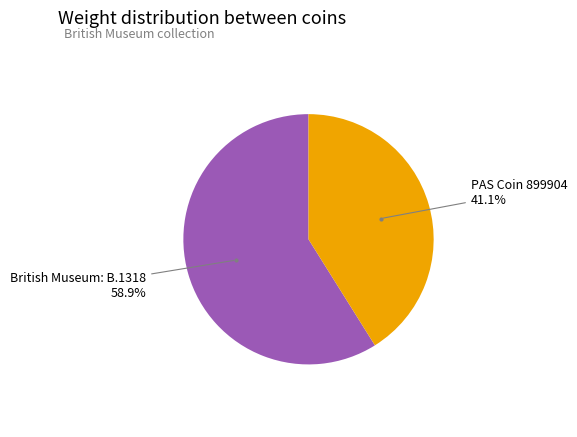

Is there a majority slice in this chart?

Yes